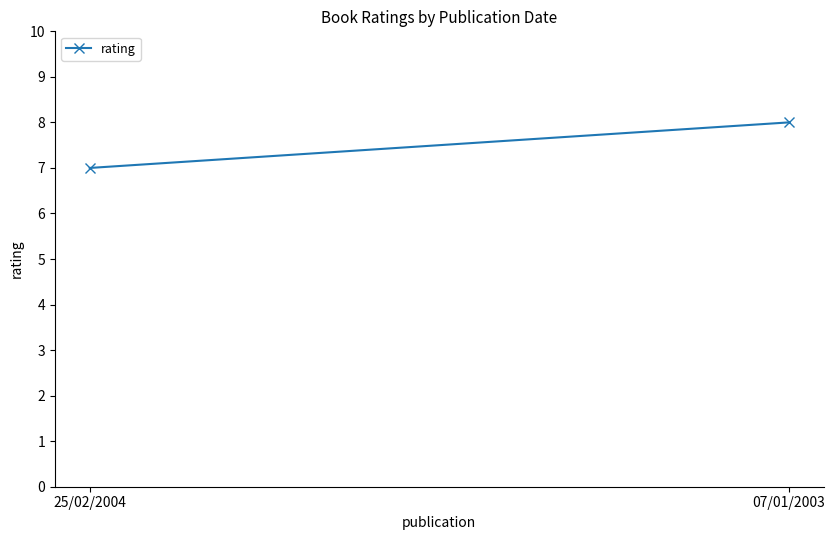

Rank the categories by value from highest to lowest.

07/01/2003, 25/02/2004